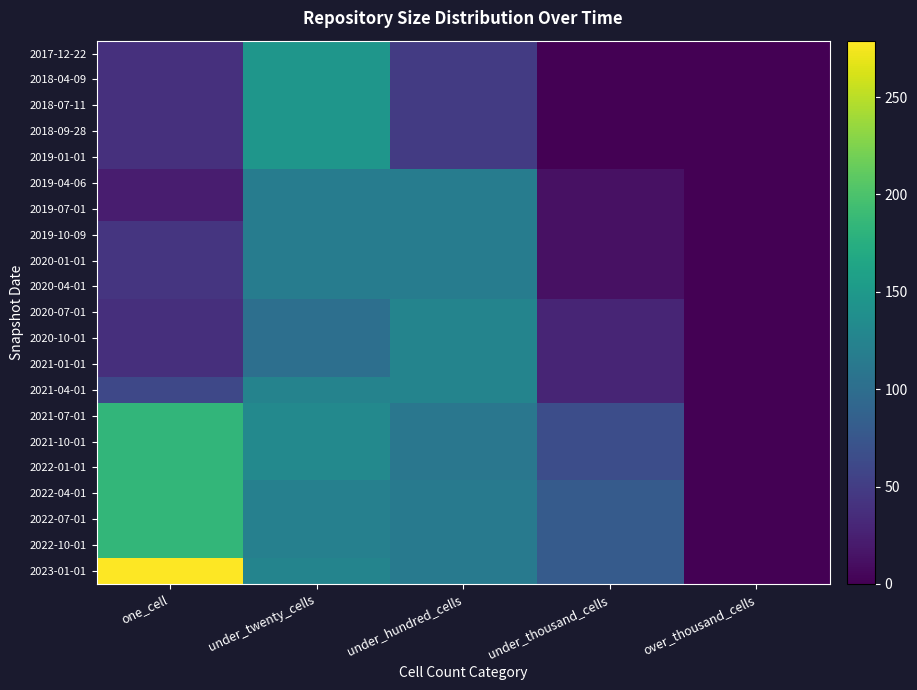

Reading left to right, extract all data points from this chart.

2017-12-22: one_cell=39	under_twenty_cells=147	under_hundred_cells=48	under_thousand_cells=0	over_thousand_cells=0
2018-04-09: one_cell=39	under_twenty_cells=147	under_hundred_cells=48	under_thousand_cells=0	over_thousand_cells=0
2018-07-11: one_cell=39	under_twenty_cells=147	under_hundred_cells=48	under_thousand_cells=0	over_thousand_cells=0
2018-09-28: one_cell=39	under_twenty_cells=147	under_hundred_cells=48	under_thousand_cells=0	over_thousand_cells=0
2019-01-01: one_cell=39	under_twenty_cells=147	under_hundred_cells=48	under_thousand_cells=0	over_thousand_cells=0
2019-04-06: one_cell=22	under_twenty_cells=117	under_hundred_cells=117	under_thousand_cells=12	over_thousand_cells=0
2019-07-01: one_cell=22	under_twenty_cells=117	under_hundred_cells=117	under_thousand_cells=12	over_thousand_cells=0
2019-10-09: one_cell=43	under_twenty_cells=117	under_hundred_cells=117	under_thousand_cells=12	over_thousand_cells=0
2020-01-01: one_cell=43	under_twenty_cells=117	under_hundred_cells=117	under_thousand_cells=12	over_thousand_cells=0
2020-04-01: one_cell=43	under_twenty_cells=117	under_hundred_cells=117	under_thousand_cells=12	over_thousand_cells=0
2020-07-01: one_cell=38	under_twenty_cells=102	under_hundred_cells=126	under_thousand_cells=29	over_thousand_cells=0
2020-10-01: one_cell=38	under_twenty_cells=102	under_hundred_cells=126	under_thousand_cells=29	over_thousand_cells=0
2021-01-01: one_cell=38	under_twenty_cells=102	under_hundred_cells=126	under_thousand_cells=29	over_thousand_cells=0
2021-04-01: one_cell=60	under_twenty_cells=125	under_hundred_cells=126	under_thousand_cells=29	over_thousand_cells=0
2021-07-01: one_cell=184	under_twenty_cells=131	under_hundred_cells=111	under_thousand_cells=66	over_thousand_cells=0
2021-10-01: one_cell=184	under_twenty_cells=131	under_hundred_cells=111	under_thousand_cells=66	over_thousand_cells=0
2022-01-01: one_cell=184	under_twenty_cells=131	under_hundred_cells=111	under_thousand_cells=66	over_thousand_cells=0
2022-04-01: one_cell=185	under_twenty_cells=122	under_hundred_cells=115	under_thousand_cells=80	over_thousand_cells=0
2022-07-01: one_cell=185	under_twenty_cells=122	under_hundred_cells=115	under_thousand_cells=80	over_thousand_cells=0
2022-10-01: one_cell=185	under_twenty_cells=122	under_hundred_cells=115	under_thousand_cells=80	over_thousand_cells=0
2023-01-01: one_cell=279	under_twenty_cells=126	under_hundred_cells=115	under_thousand_cells=80	over_thousand_cells=0